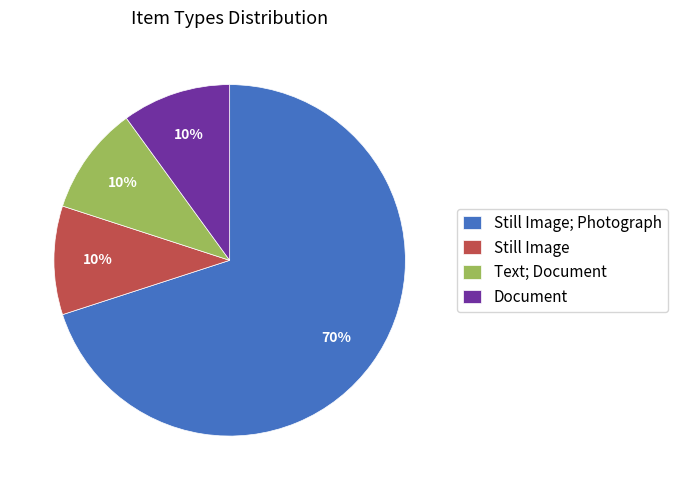

Does Still Image; Photograph account for over 50% of the chart?

Yes